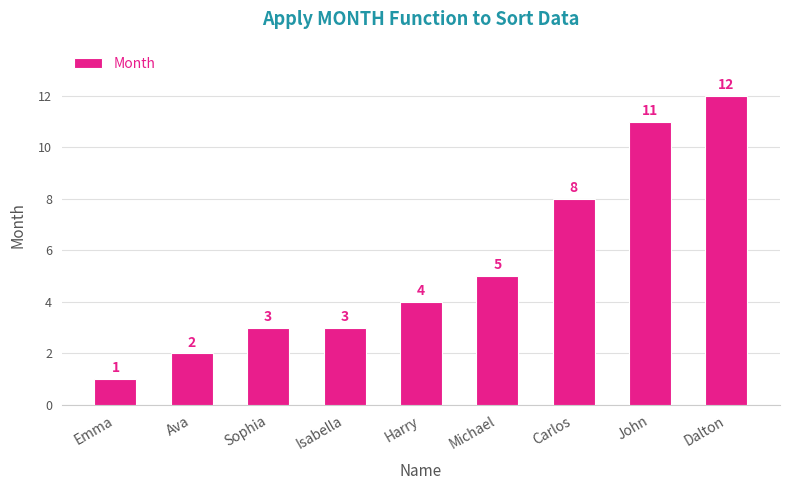

Reading right to left, what are all the values shown in this chart?

12	11	8	5	4	3	3	2	1